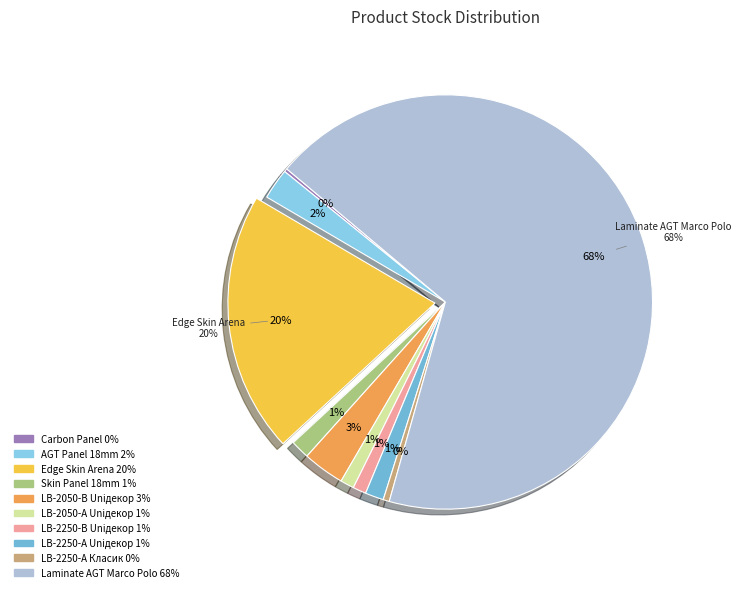

Do Edge Skin Arena and AGT panel 18 mm. Unidecor together represent more than half of the pie?

No